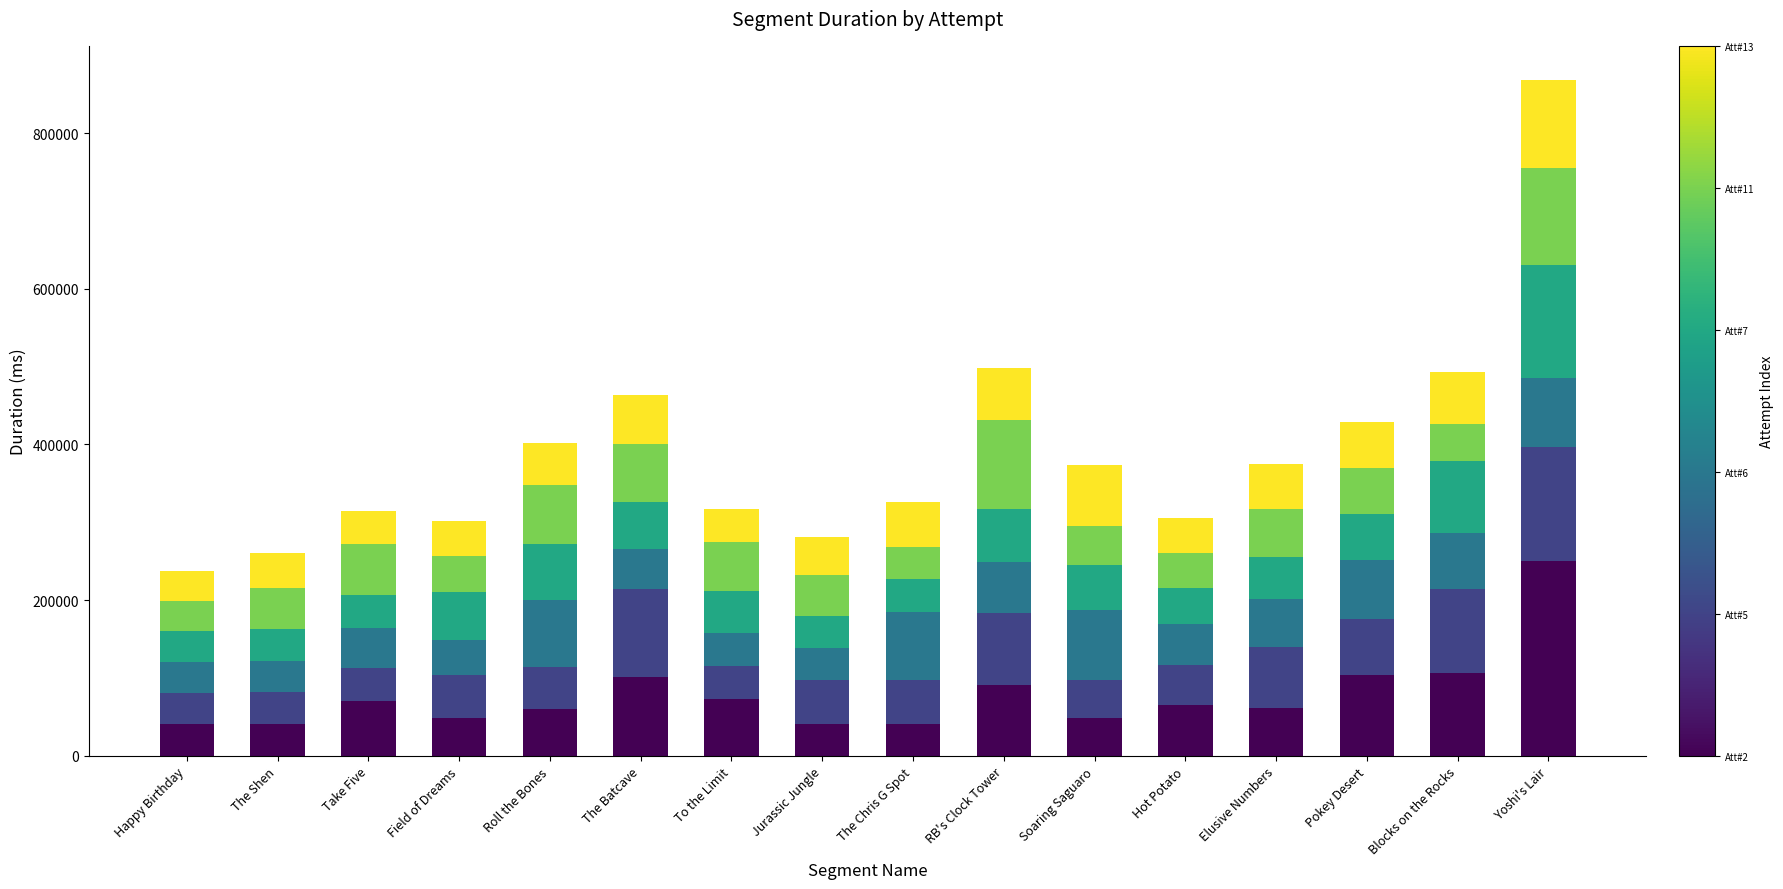

What is the total value across all series at Pokey Desert?

428392